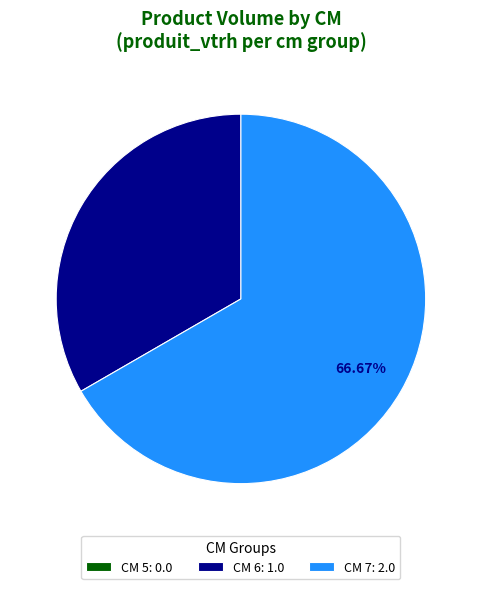

Combined, do CM 6: 1.0 and CM 7: 2.0 account for over 50%?

Yes